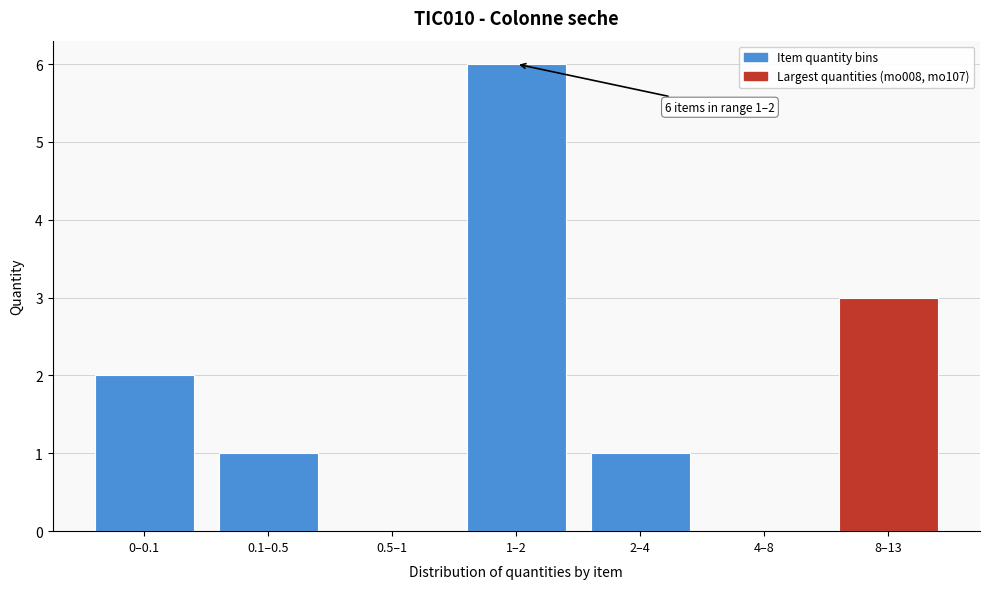

Reading left to right, transcribe all the data shown in this chart.

0–0.1=2	0.1–0.5=1	0.5–1=0	1–2=6	2–4=1	4–8=0	8–13=3